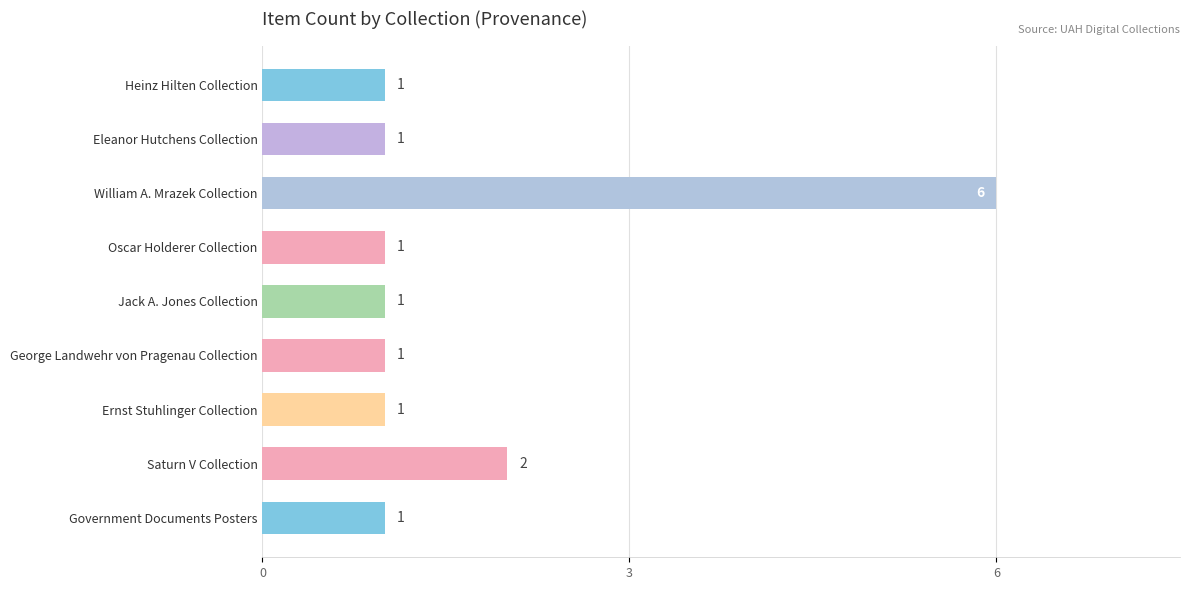

How many bars are there in total?

9